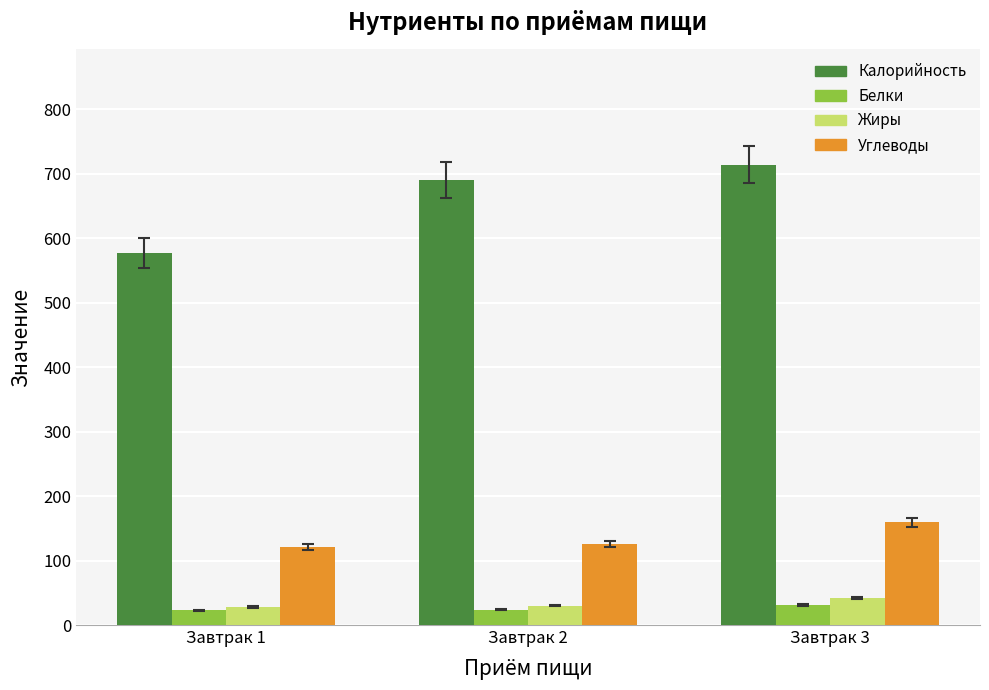

What is the smallest value displayed?

23